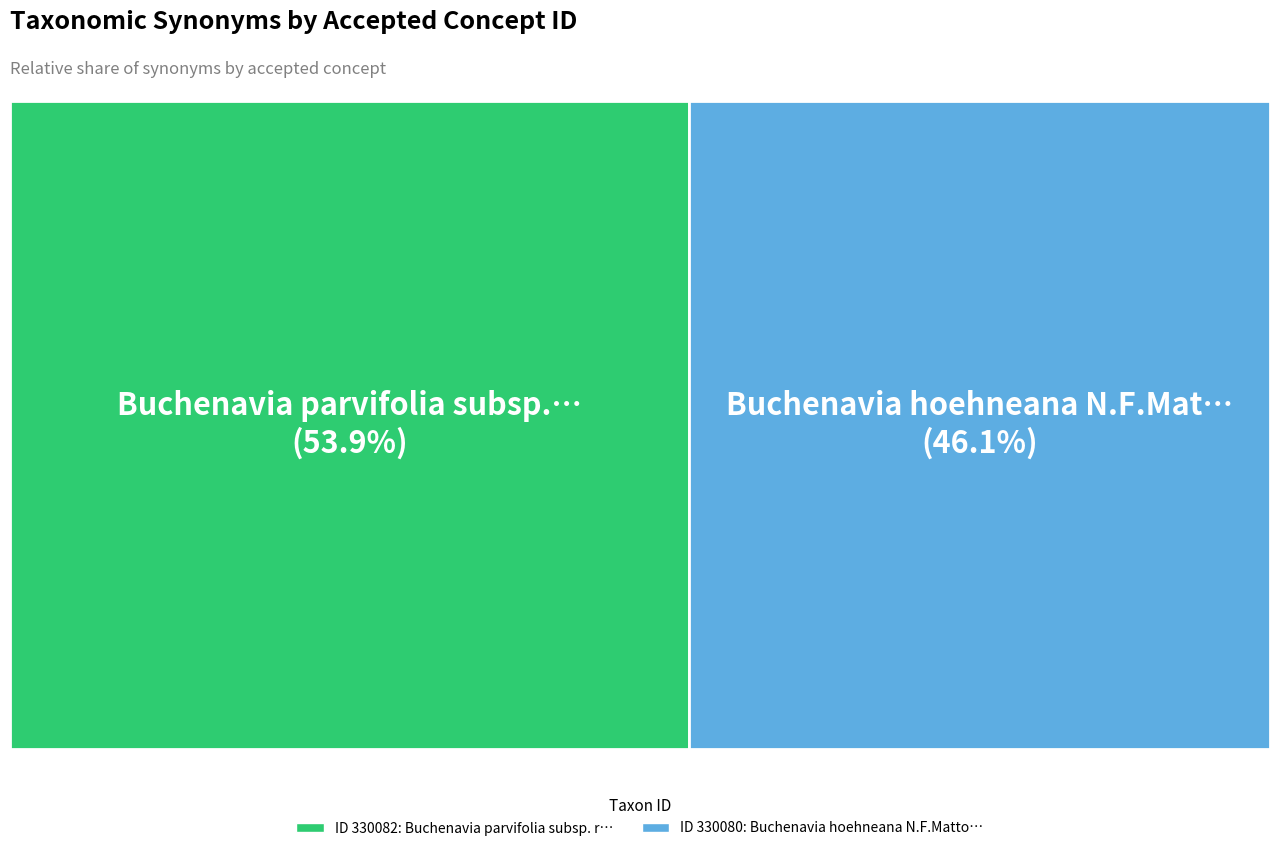

The 330082 slice represents 54% of the pie. True or false?

True